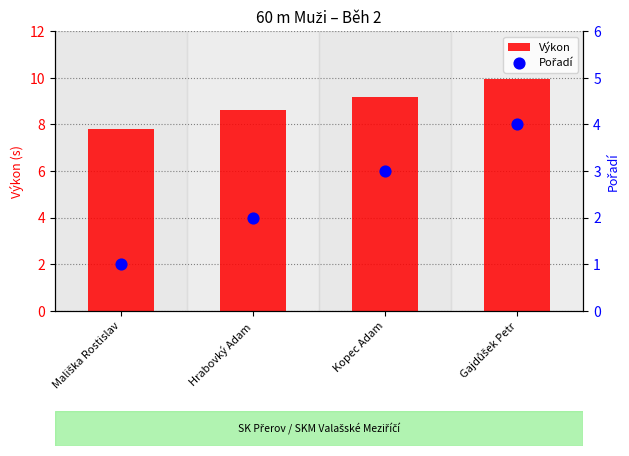

At which category is the sum across all series the highest?

Gajdůšek Petr